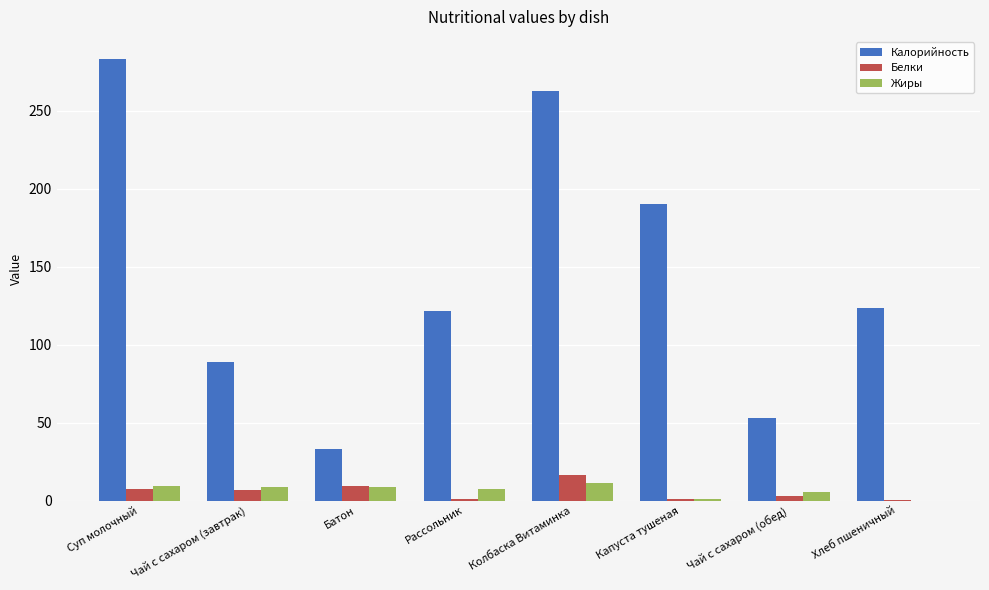

What is the sum of all Жиры values?

52.6